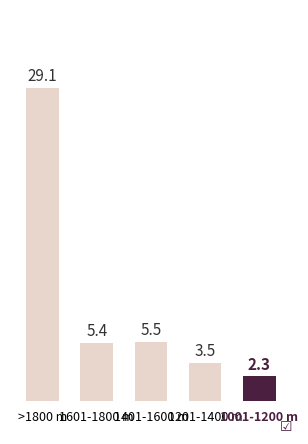

Rank the categories by value from lowest to highest.

1001-1200 m, 1201-1400 m, 1601-1800 m, 1401-1600 m, >1800 m